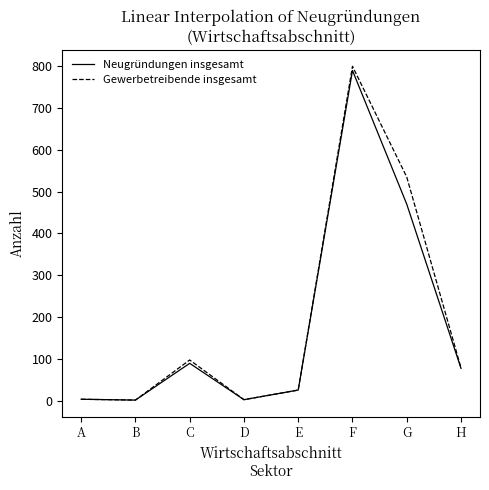

At G, list the series in order from largest to smallest.

Gewerbetreibende insgesamt, Neugründungen insgesamt